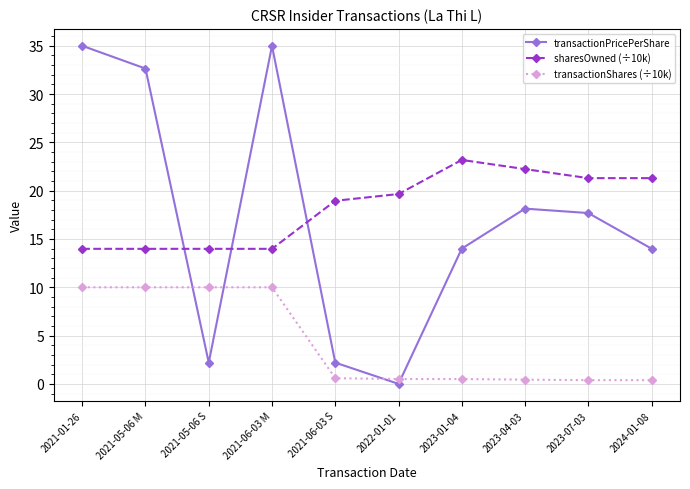

The sharesOwned (÷10k) series shows 23.2 at 2023-01-04. True or false?

True